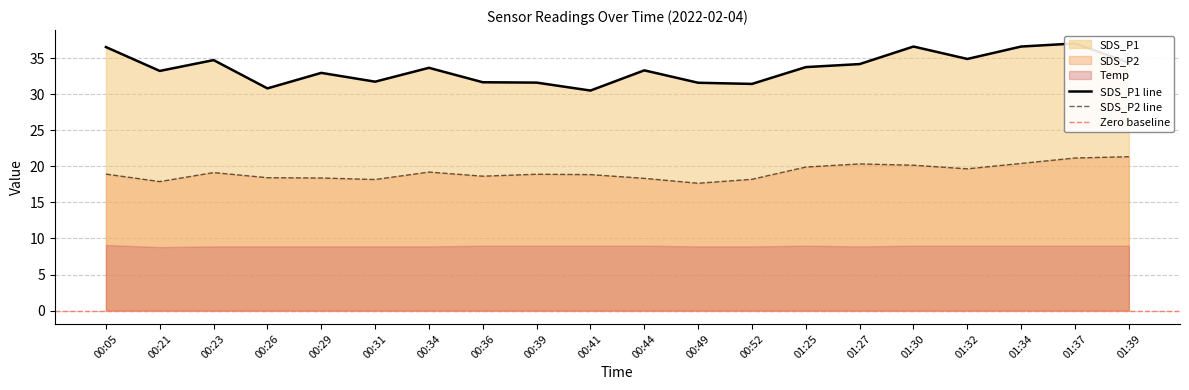

Reading left to right, list all the values displayed in this chart.

SDS_P1: 36.5	33.2	34.7	30.8	33.0	31.7	33.6	31.6	31.6	30.5	33.3	31.6	31.4	33.8	34.2	36.6	34.9	36.6	37.0	34.4
SDS_P2: 18.9	17.9	19.1	18.4	18.4	18.2	19.2	18.6	18.9	18.9	18.3	17.6	18.2	19.9	20.3	20.1	19.6	20.4	21.1	21.3